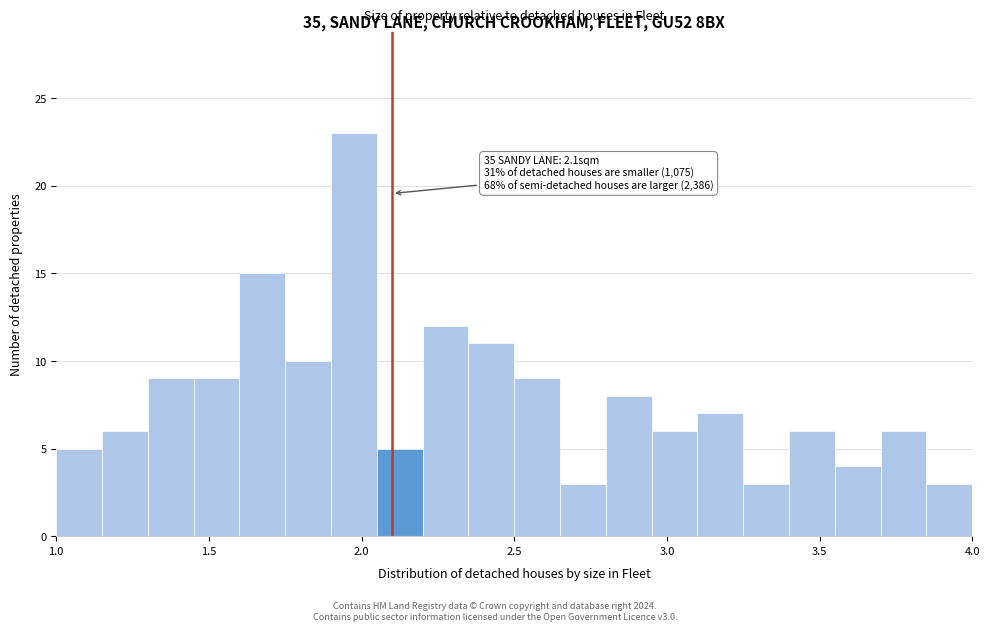

Around what value on the x-axis is the tallest bar? Give the approximate position of its centre, as read against the axis.

2.00